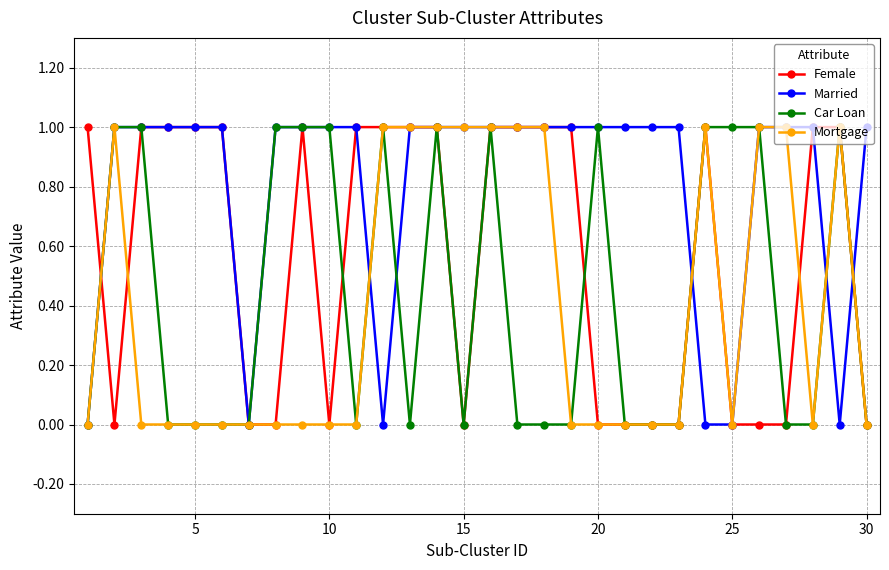

What is the value of the Married point at the 16th from the left?

1